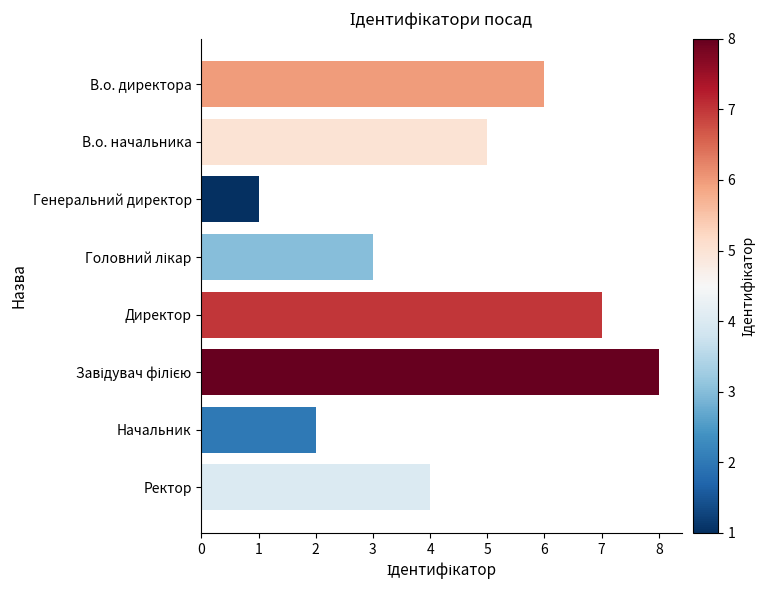

Between В.о. начальника and Начальник, which is larger?

В.о. начальника